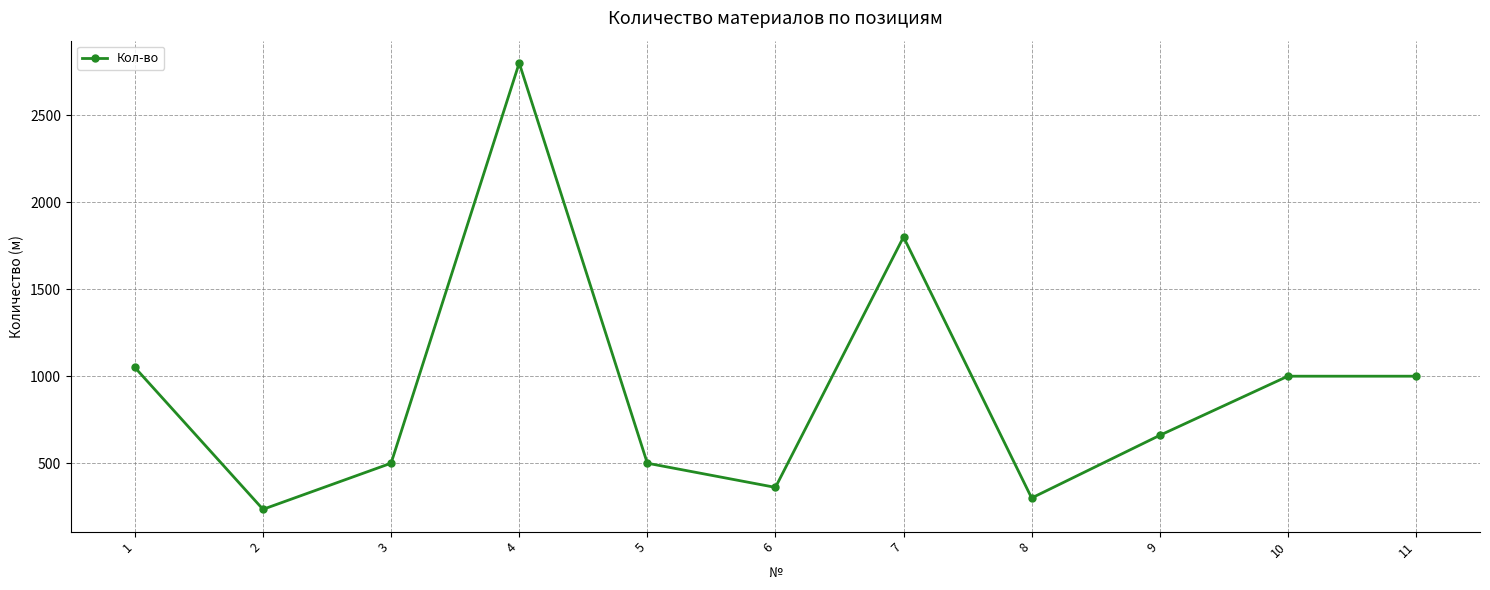

The chart shows a value of 1000 at 10. True or false?

True